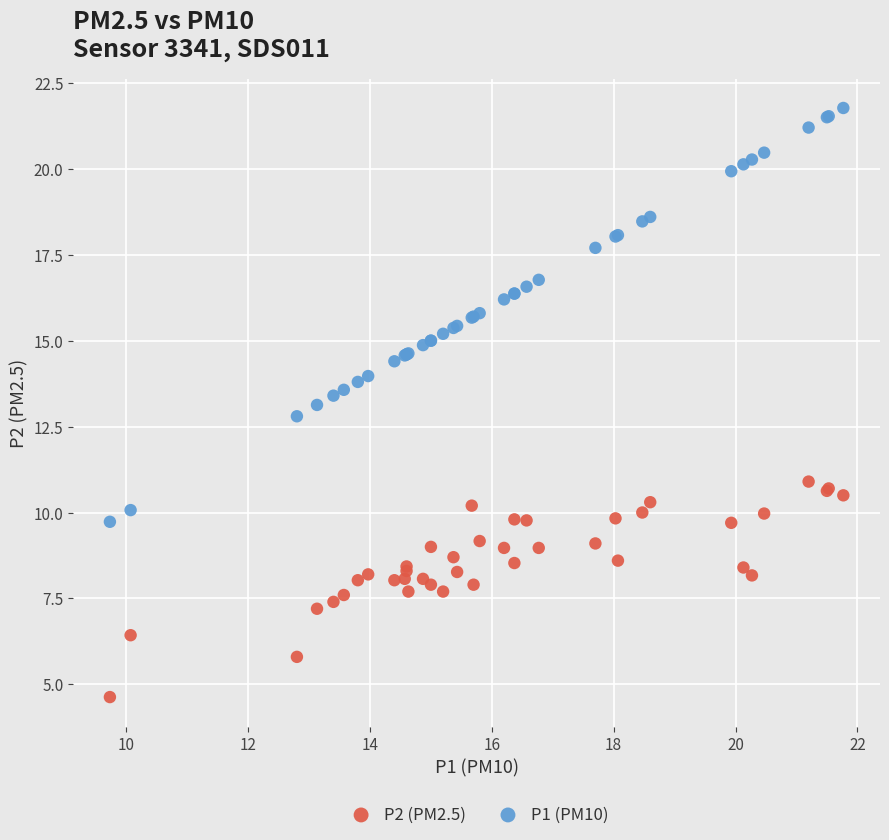

In the P2 (PM2.5) series, what Y value is closest to 7?

7.2